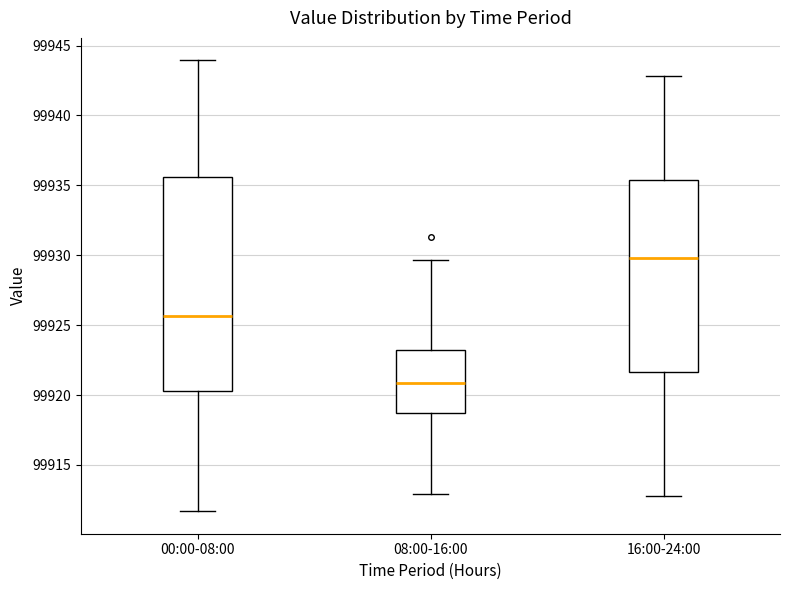

Reading left to right, transcribe this box plot: for each box, give where its median line is, the range the box spans, and where its two whiskers end, as read against the y-axis. The values are not printed on the chart, so give them approximately, as read against the axis.

00:00-08:00: median 99925.5, box 99920.5 to 99935.5, whiskers 99911.5 to 99944.0
08:00-16:00: median 99921.0, box 99918.5 to 99923.5, whiskers 99913.0 to 99929.5
16:00-24:00: median 99930.0, box 99921.5 to 99935.5, whiskers 99913.0 to 99943.0